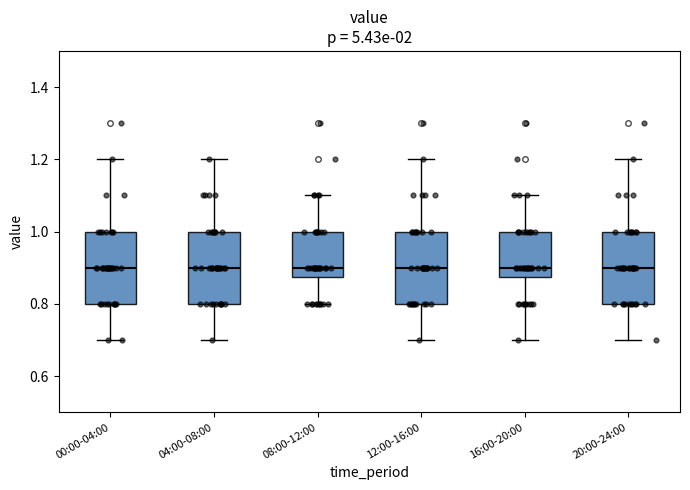

Where does the lower whisker of the box for 12:00-16:00 end on the y-axis? The values are not printed on the chart, so give them approximately, as read against the axis.

0.70